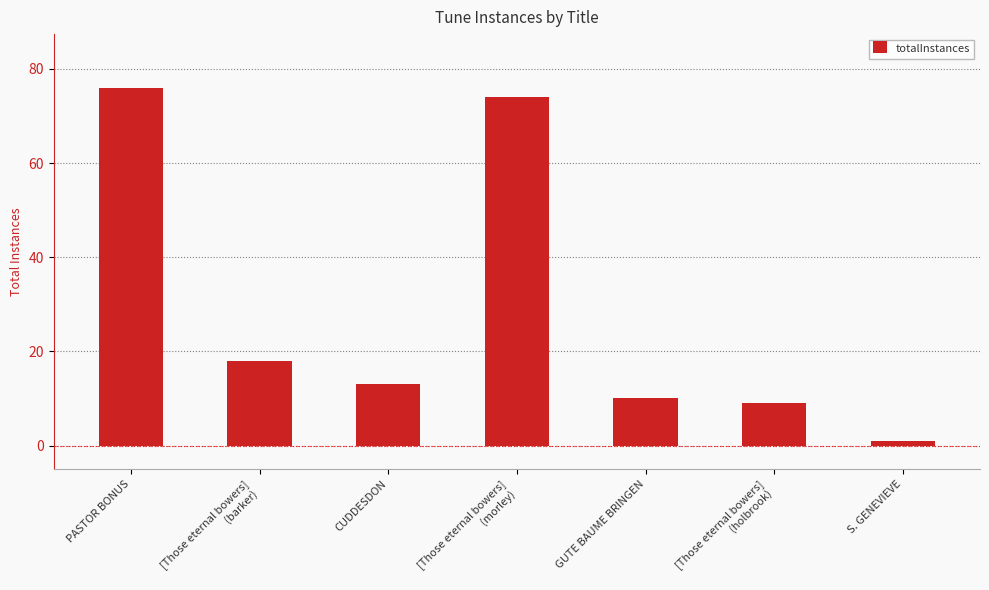

Rank the categories by value from lowest to highest.

S. GENEVIEVE, [Those eternal bowers]
(holbrook), GUTE BAUME BRINGEN, CUDDESDON, [Those eternal bowers]
(barker), [Those eternal bowers]
(morley), PASTOR BONUS